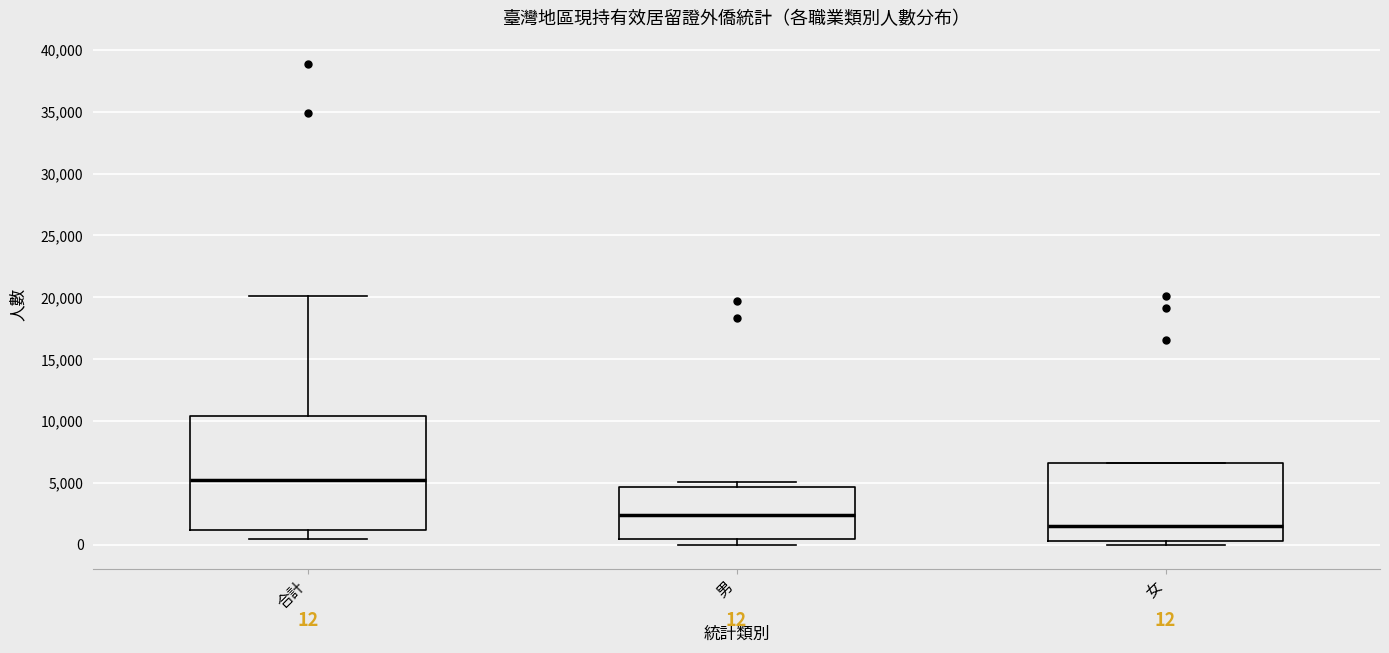

Which box has the lowest median line?

女